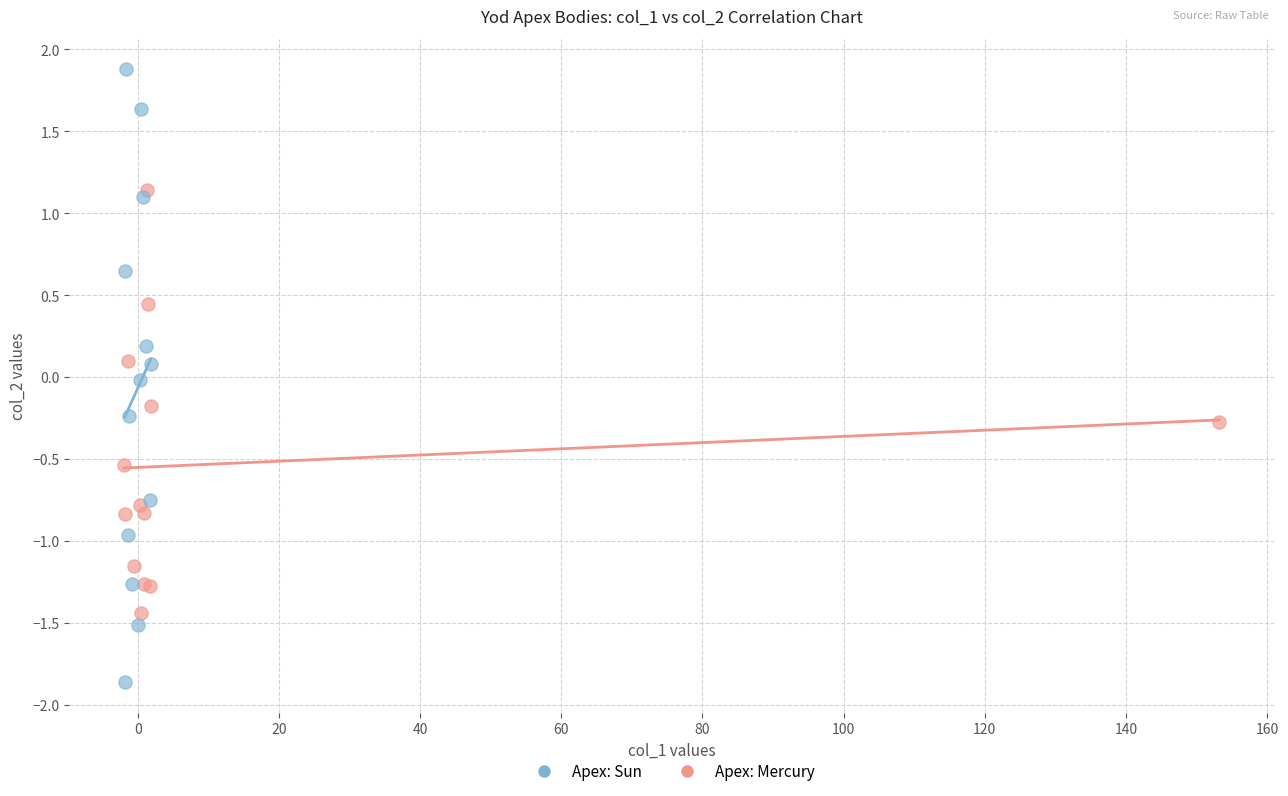

Which series reaches the minimum Y coordinate?

Apex: Sun